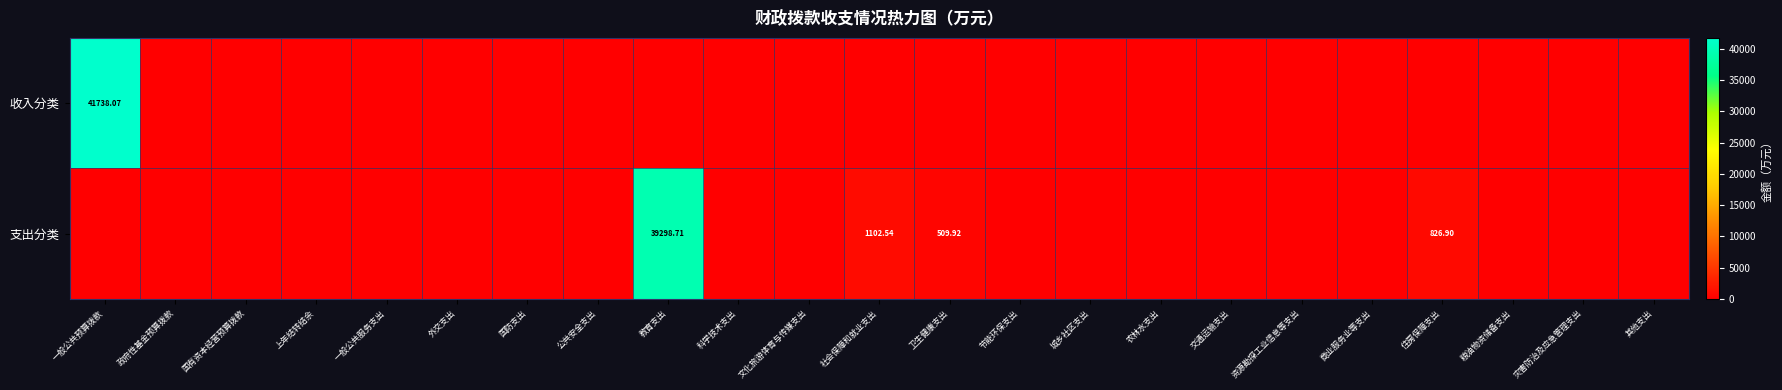

How many distinct data groups are displayed?

2